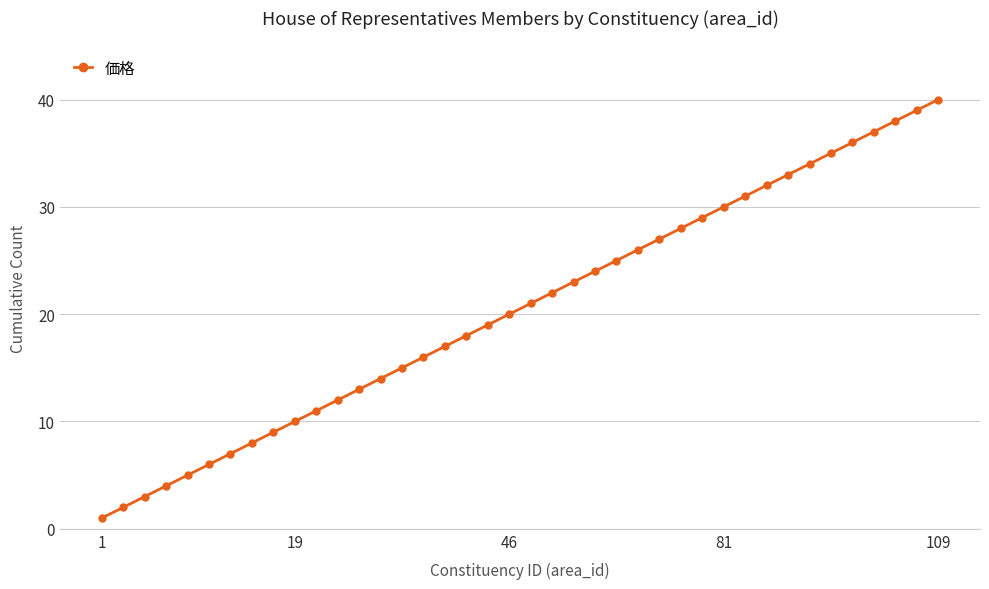

What is the maximum value shown in the chart?

40